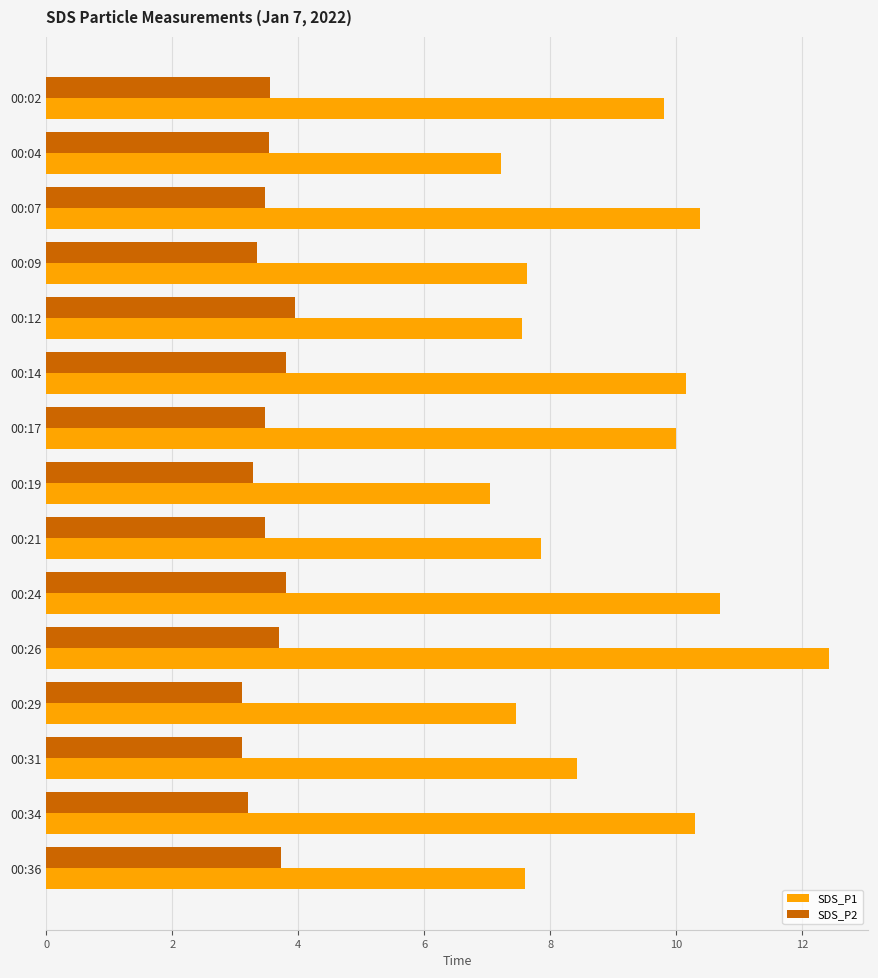

What is the sum of the SDS_P2 values at 00:14 and 00:17?

7.3